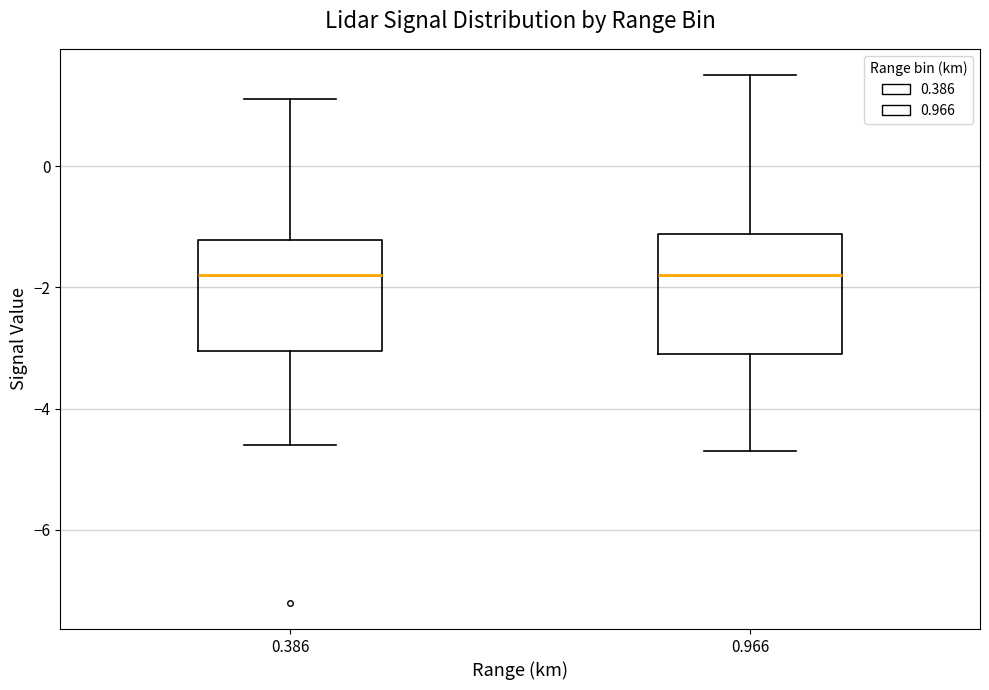

Reading left to right, transcribe this box plot: for each box, give where its median line is, the range the box spans, and where its two whiskers end, as read against the y-axis. The values are not printed on the chart, so give them approximately, as read against the axis.

0.386: median -1.8, box -3.0 to -1.2, whiskers -4.6 to 1.2
0.966: median -1.8, box -3.0 to -1.2, whiskers -4.6 to 1.6